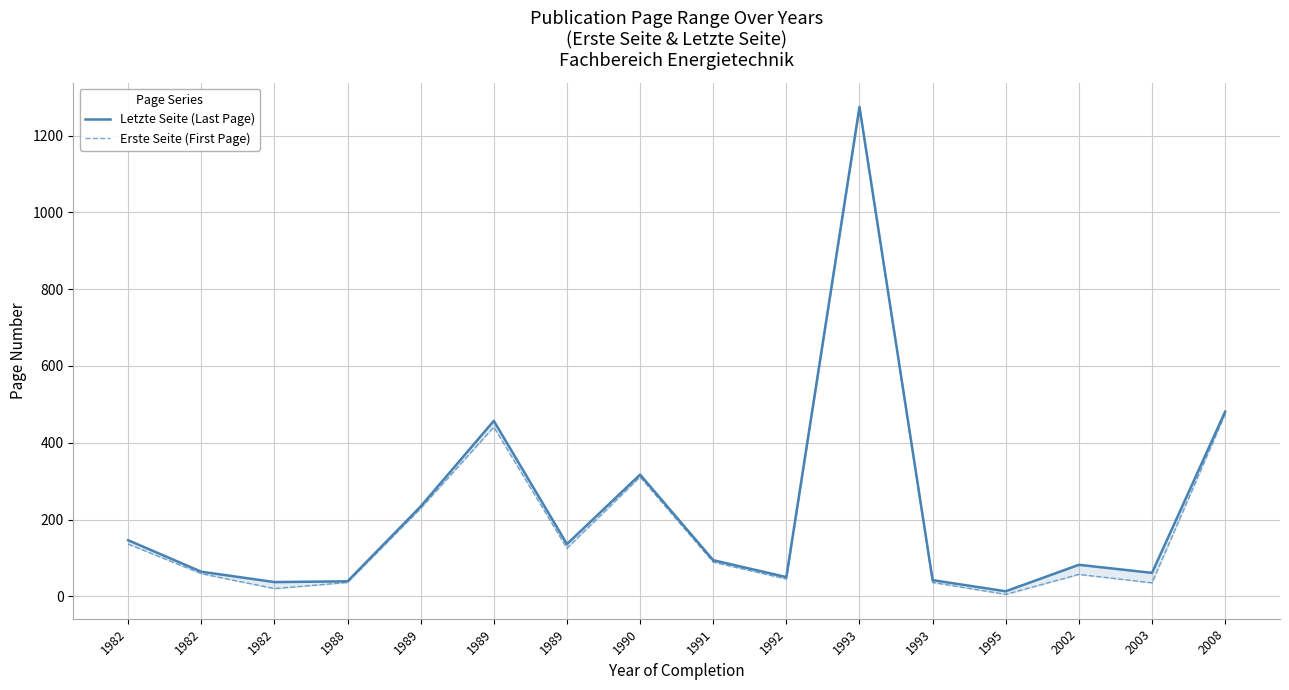

Where is Erste Seite (First Page) nearest to the value 638?

2008